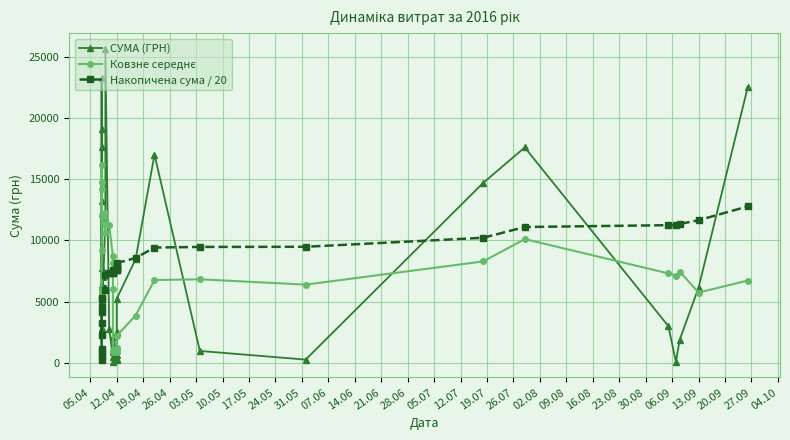

Which series ends up on top after the final intersection of Накопичена сума / 20 and СУМА (ГРН)?

СУМА (ГРН)